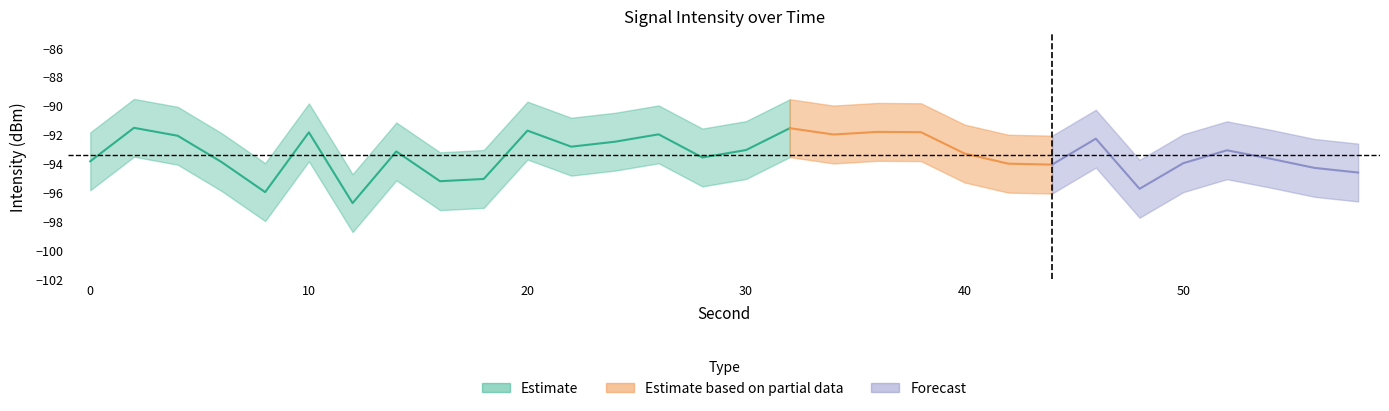

Reading left to right, extract all data points from this chart.

intensity_center: -93.8	-91.5	-92.1	-93.9	-96.0	-91.8	-96.7	-93.2	-95.2	-95.1	-91.7	-92.8	-92.5	-92.0	-93.6	-93.1	-91.6	-92.0	-91.8	-91.8	-93.3	-94.0	-94.1	-92.3	-95.8	-94.0	-93.1	-93.7	-94.3	-94.6
intensity_upper: -91.8	-89.5	-90.1	-91.9	-94.0	-89.8	-94.7	-91.2	-93.2	-93.1	-89.7	-90.8	-90.5	-90.0	-91.6	-91.1	-89.6	-90.0	-89.8	-89.8	-91.3	-92.0	-92.1	-90.3	-93.8	-92.0	-91.1	-91.7	-92.3	-92.6
intensity_lower: -95.8	-93.5	-94.1	-95.9	-98.0	-93.8	-98.7	-95.2	-97.2	-97.1	-93.7	-94.8	-94.5	-94.0	-95.6	-95.1	-93.6	-94.0	-93.8	-93.8	-95.3	-96.0	-96.1	-94.3	-97.8	-96.0	-95.1	-95.7	-96.3	-96.6
minute_center: 0.0	0.0	0.0	0.0	0.0	0.0	0.0	0.0	0.0	0.0	0.0	0.0	0.0	0.0	0.0	0.0	0.0	0.0	0.0	0.0	0.0	0.0	0.0	0.0	0.0	0.0	0.0	0.0	0.0	1.0
second_center: 0.0	2.0	4.0	6.0	8.0	10.0	12.0	14.0	16.0	18.0	20.0	22.0	24.0	26.0	28.0	30.0	32.0	34.0	36.0	38.0	40.0	42.0	44.0	46.0	48.0	50.0	52.0	54.0	56.0	58.0